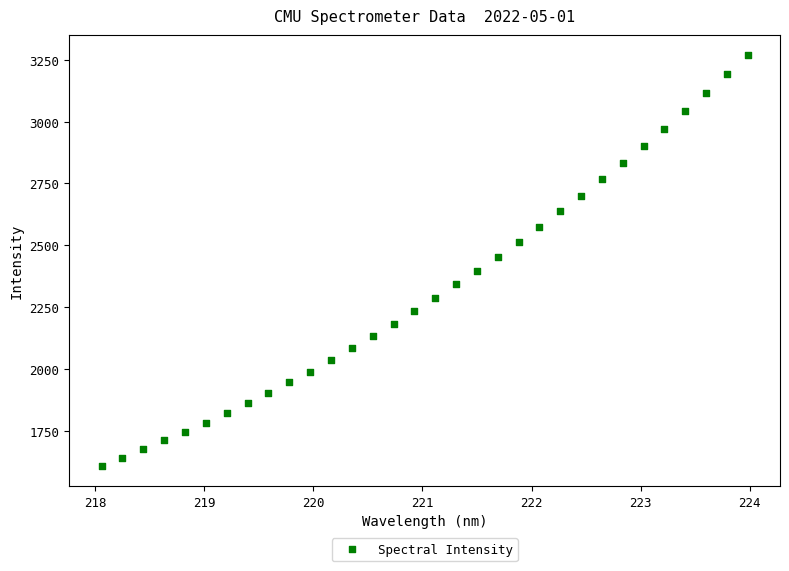

What is the range of X values (max minus min)?

5.9